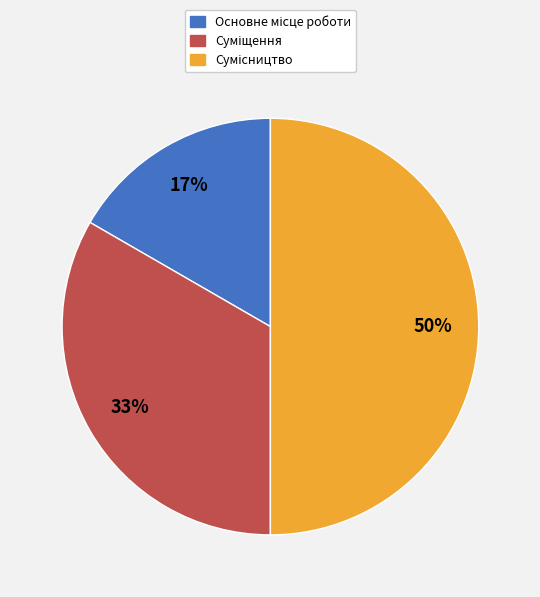

To the nearest percent, what is the average slice percentage?

33%